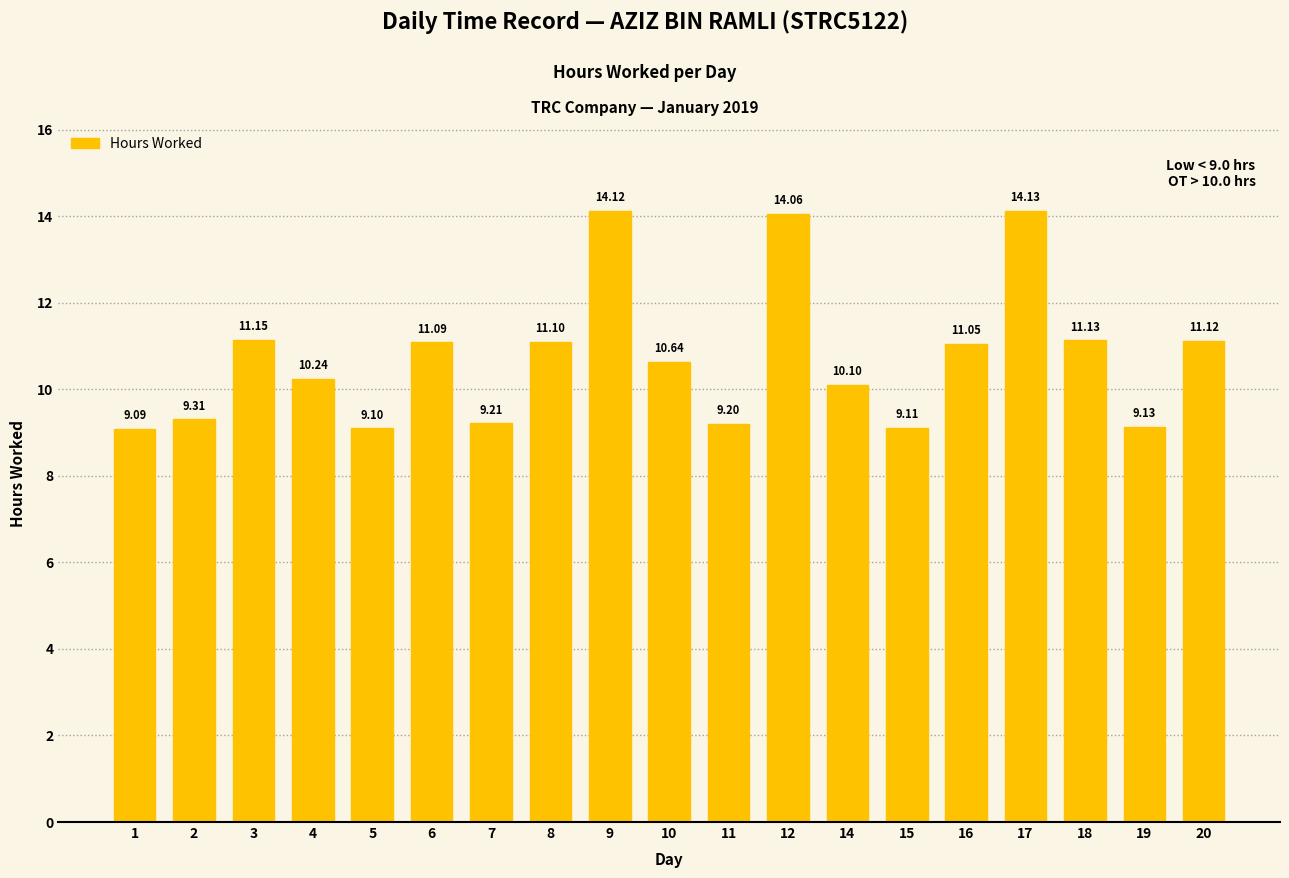

How many bars are there in total?

19